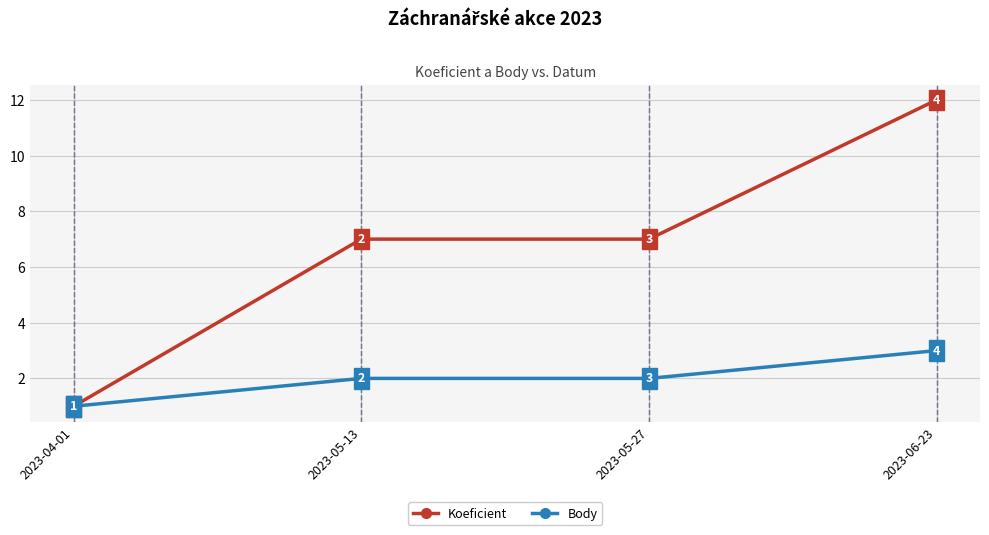

Does the chart have visible grid lines?

Yes